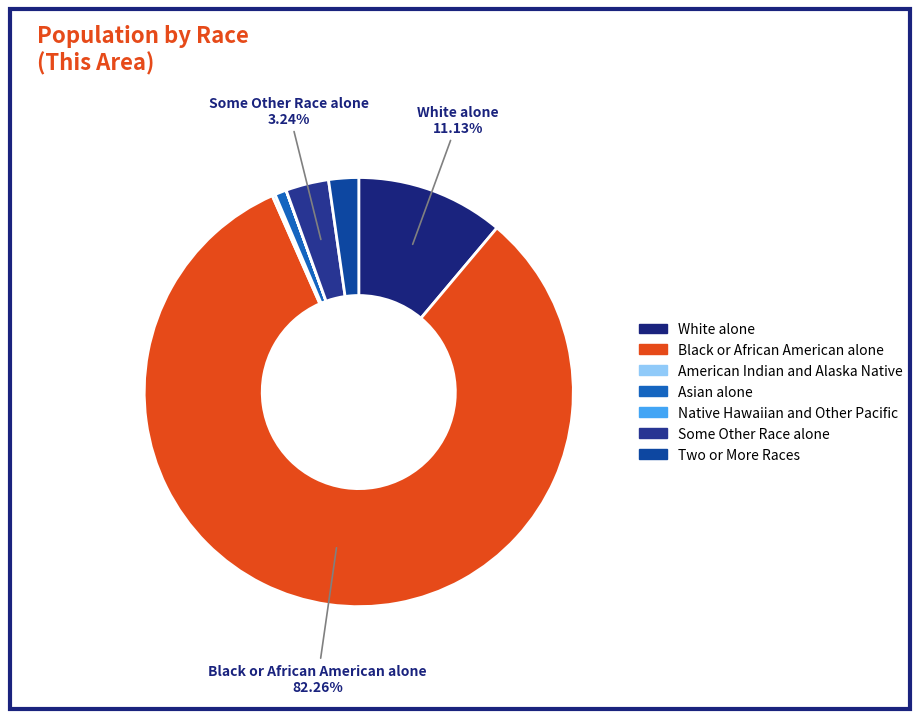

Rank the categories by value from highest to lowest.

Black or African American alone, White alone, Some Other Race alone, Two or More Races, Asian alone, American Indian and Alaska Native, Native Hawaiian and Other Pacific